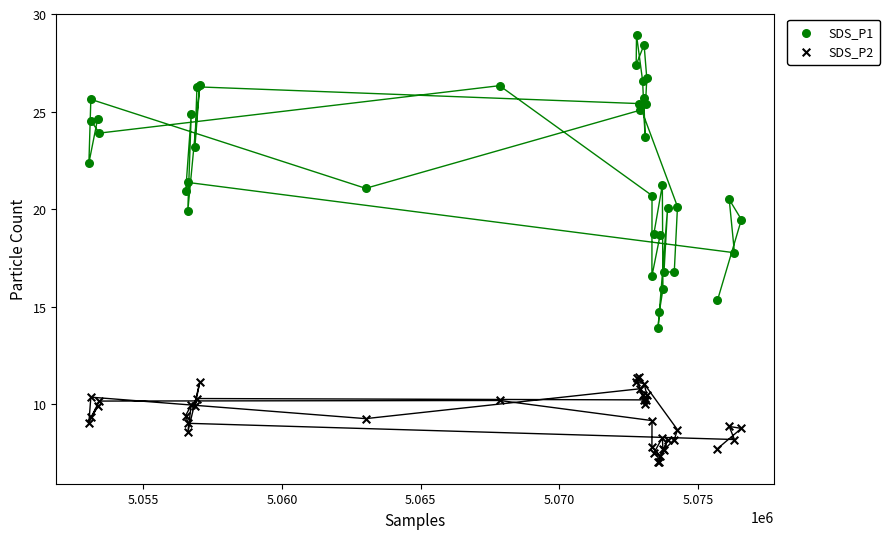

Which series has the widest spread of Y values?

SDS_P1